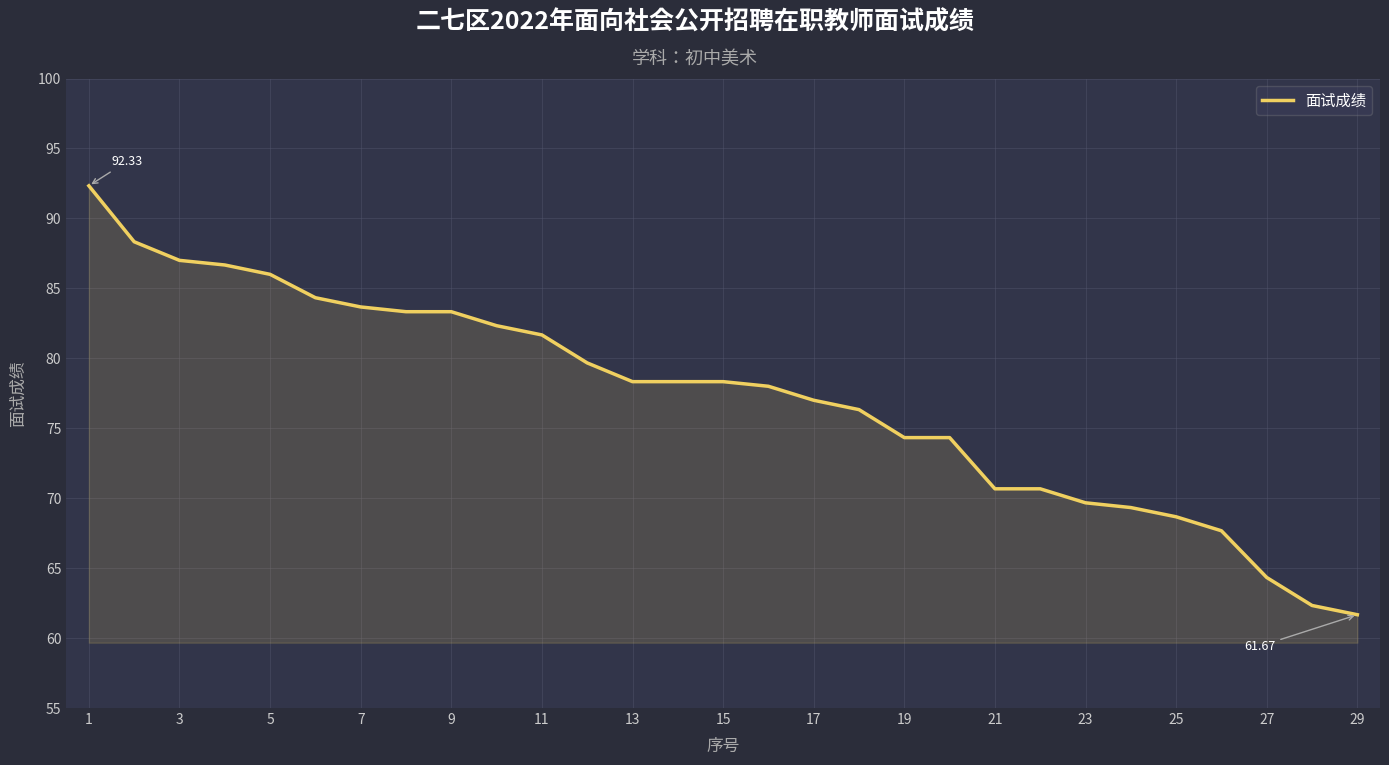

What is the difference between the maximum and minimum values?

30.7